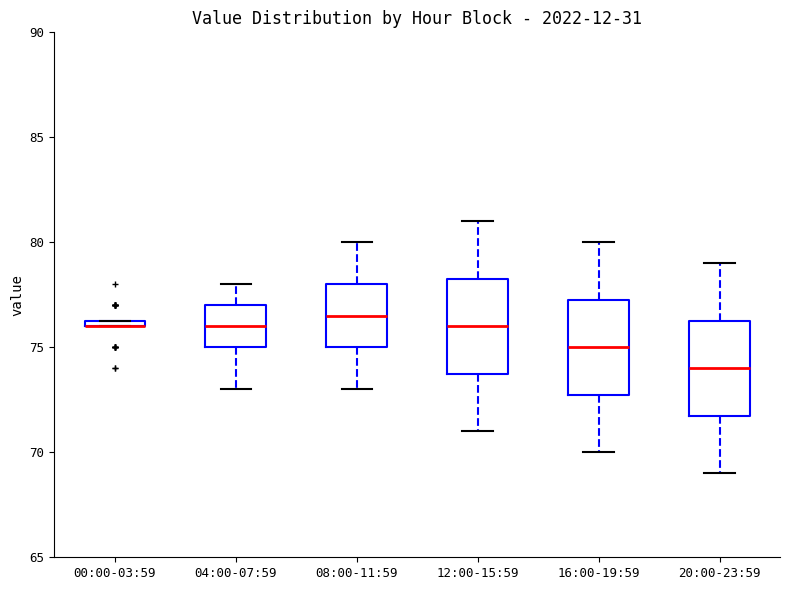

Where is the upper edge of the box for 00:00-03:59 on the y-axis? The values are not printed on the chart, so give them approximately, as read against the axis.

76.5